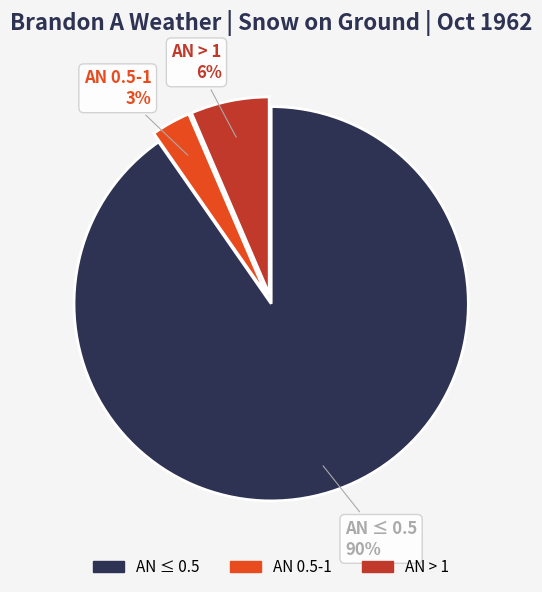

Does any single category account for the majority?

Yes